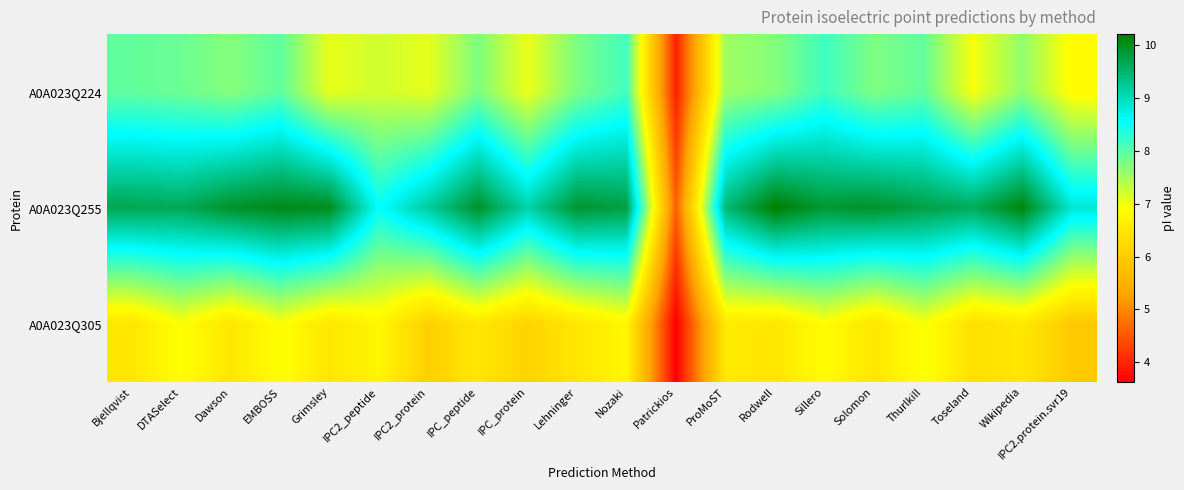

At how many categories does at least one series exceed 8?

19